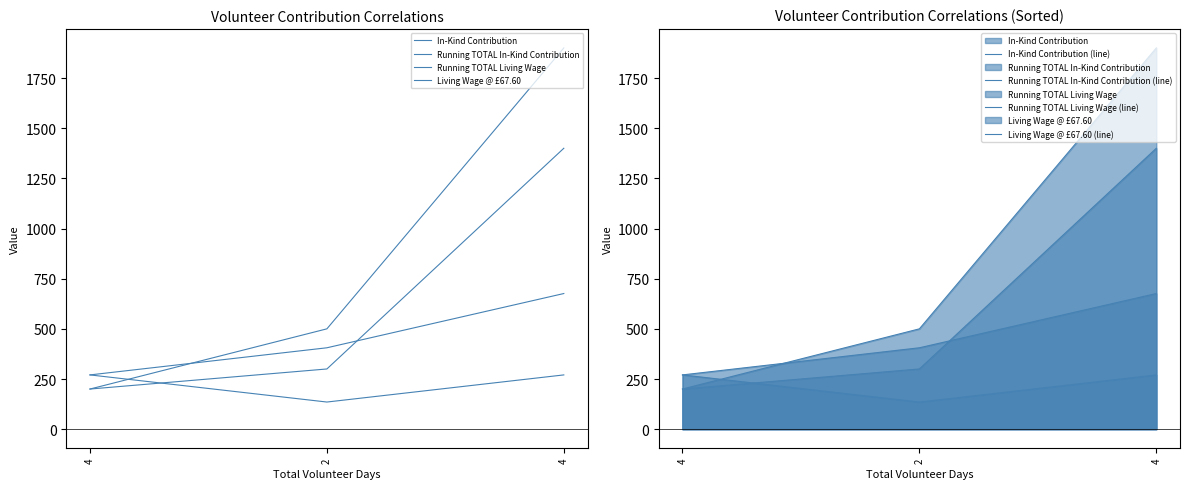

How many data points in In-Kind Contribution are less than 300?

1